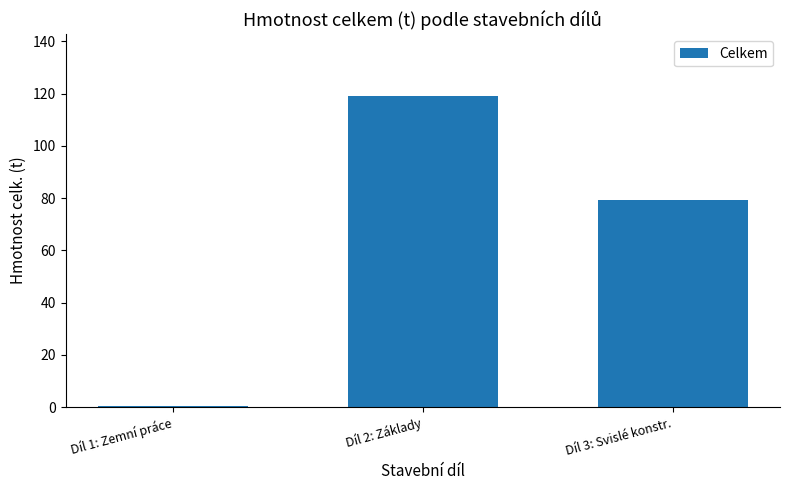

What is the maximum value shown in the chart?

119.0